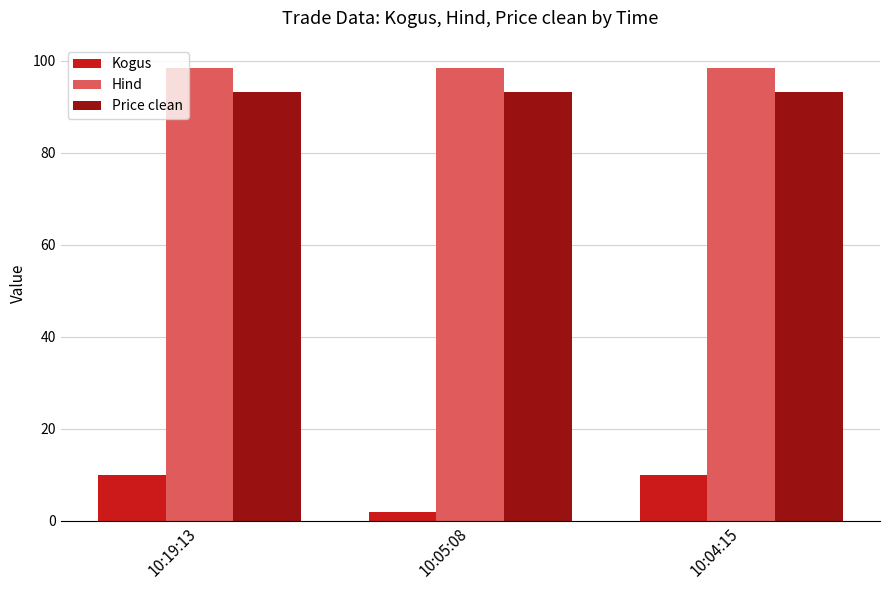

What is the maximum value for Kogus?

10.0